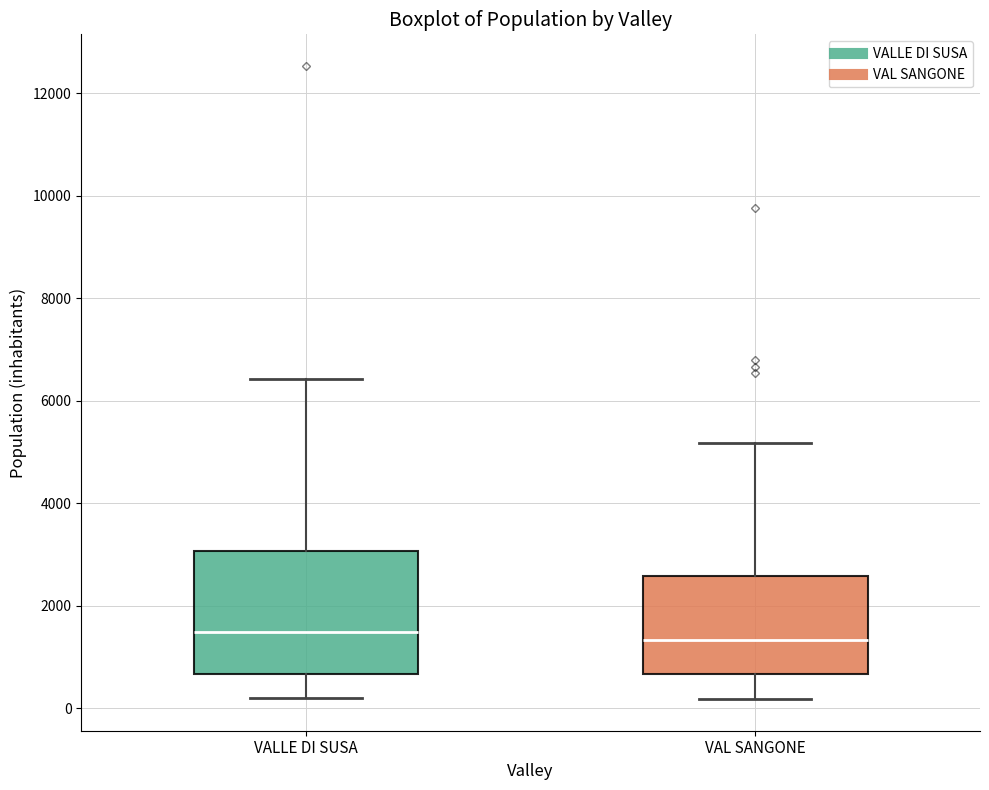

Reading left to right, read every box against the y-axis: the position of its median line, the range the box covers, and the ends of its whiskers. The values are not printed on the chart, so give them approximately, as read against the axis.

VALLE DI SUSA: median 1400, box 600 to 3000, whiskers 200 to 6400
VAL SANGONE: median 1400, box 600 to 2600, whiskers 200 to 5200